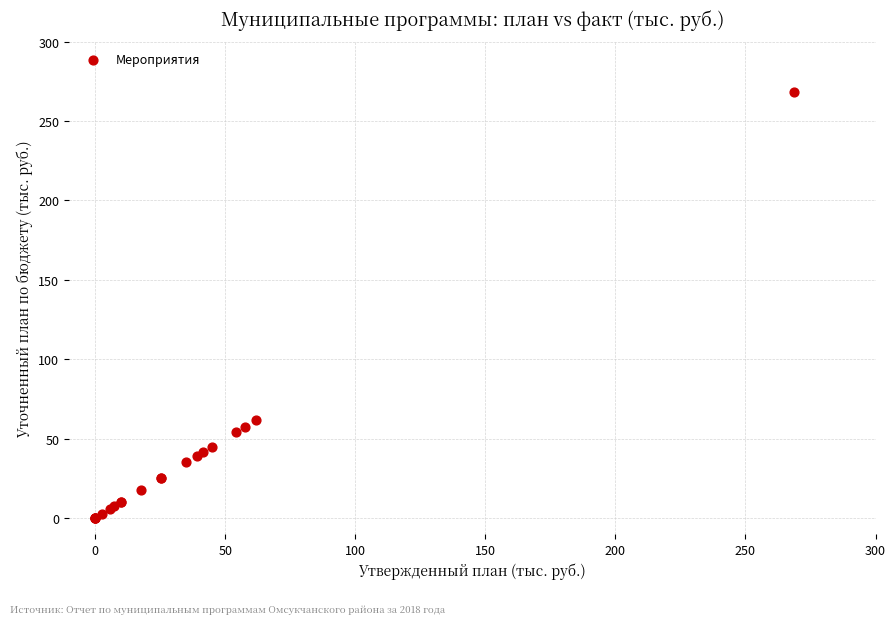

What Y value in the scatter plot is closest to 134?

62.0